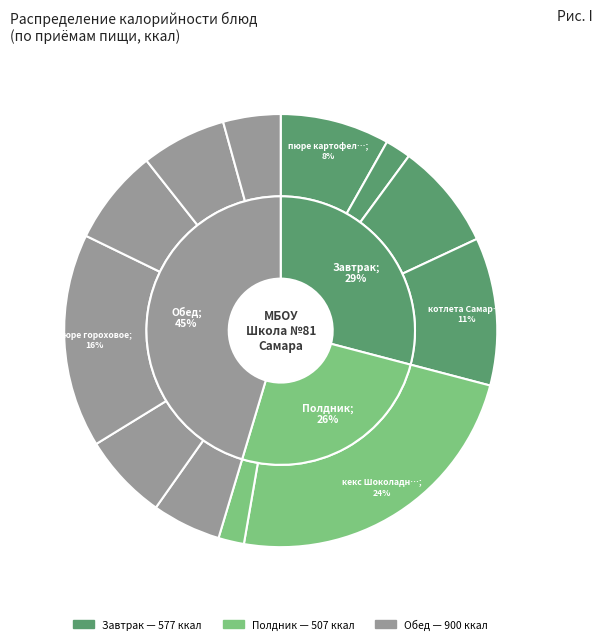

The напиток из шиповника slice represents 7% of the pie. True or false?

True